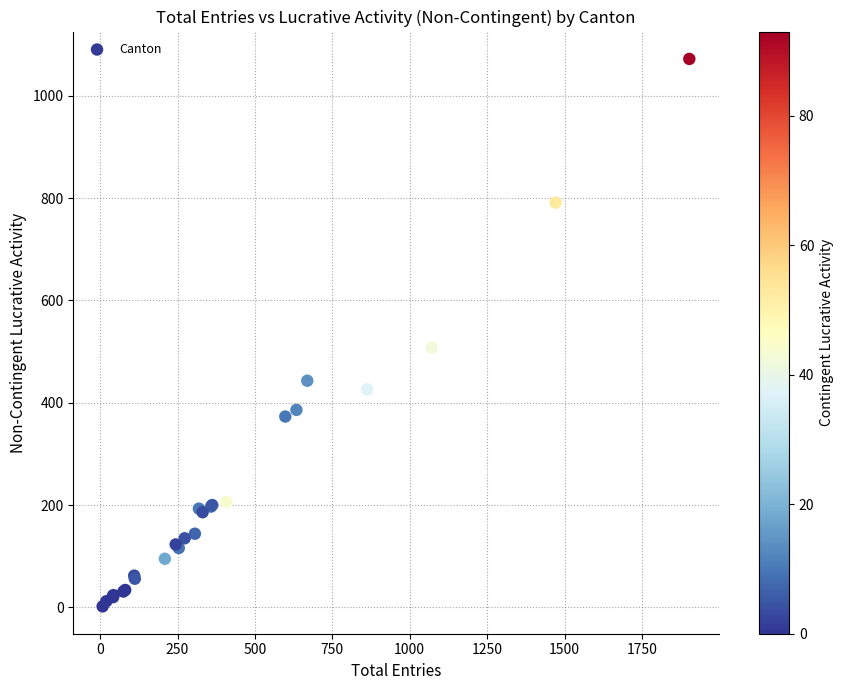

What Y value in the scatter plot is closest to 537?

508